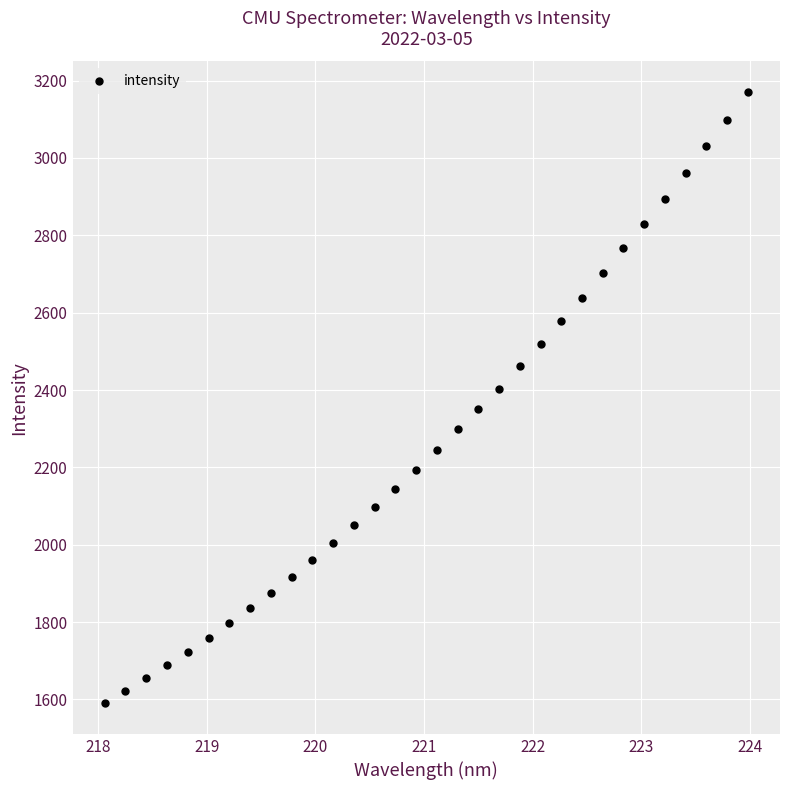

What is the range of Y values (max minus min)?

1580.5